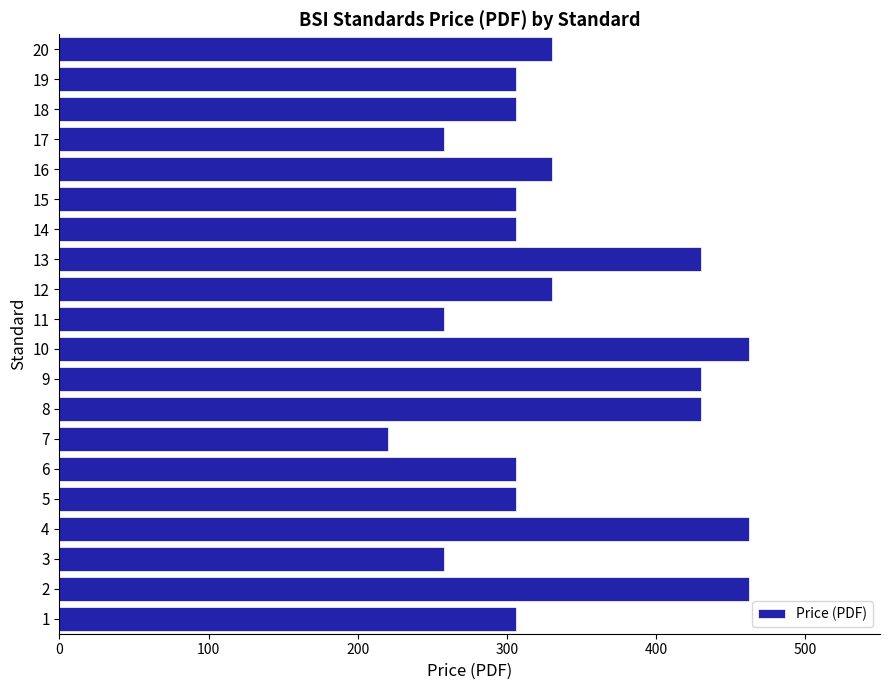

What is the minimum value shown in the chart?

220